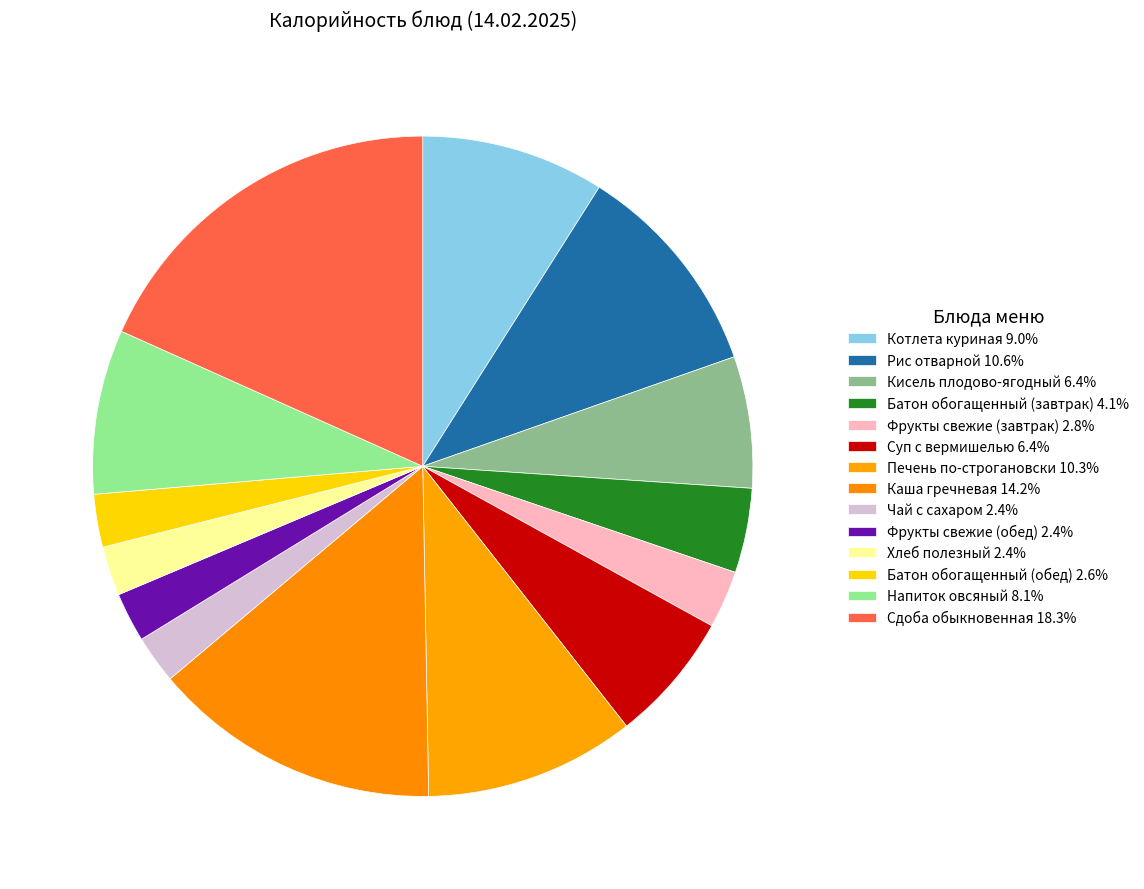

How many slices are in this pie chart?

14